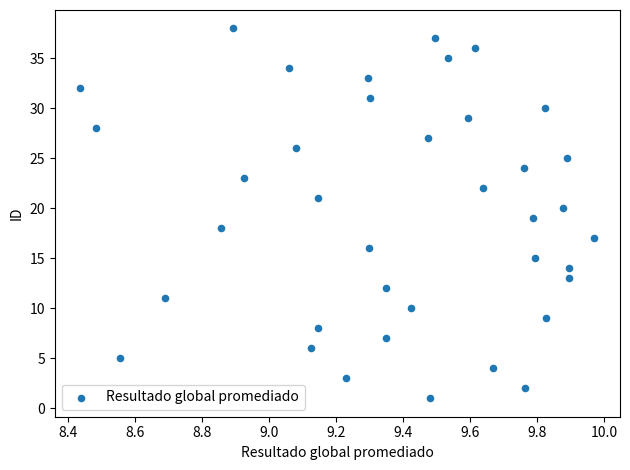

What is the range of Y values (max minus min)?

37